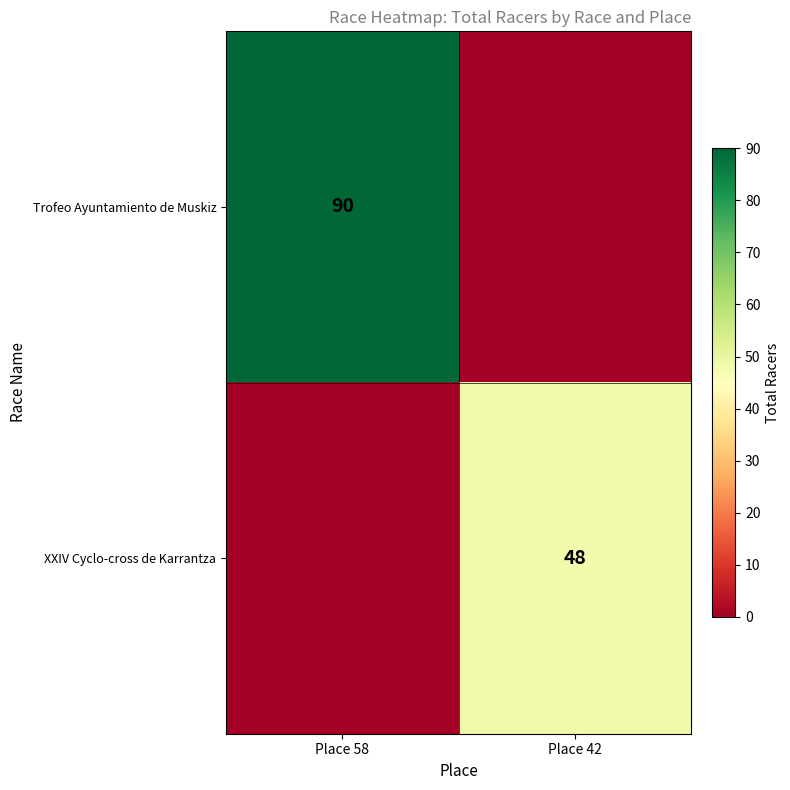

True or false: XXIV Cyclo-cross de Karrantza has a value of 20 at Place 42.

False